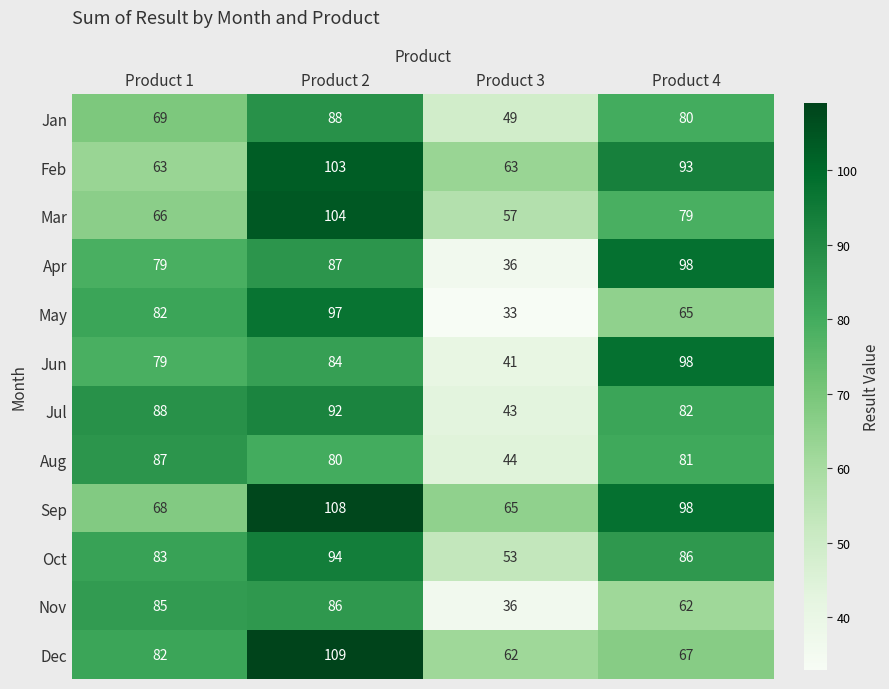

What is the approximate value of May at Product 1, to the nearest 5?

80